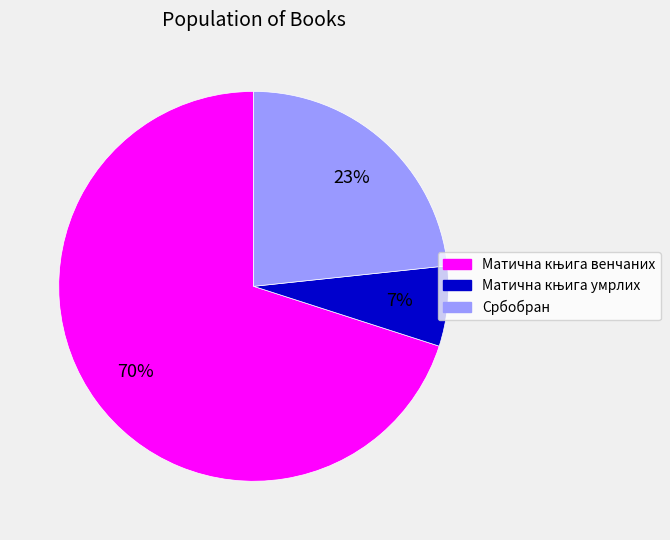

Is it true that Србобран is 10% of the pie?

False